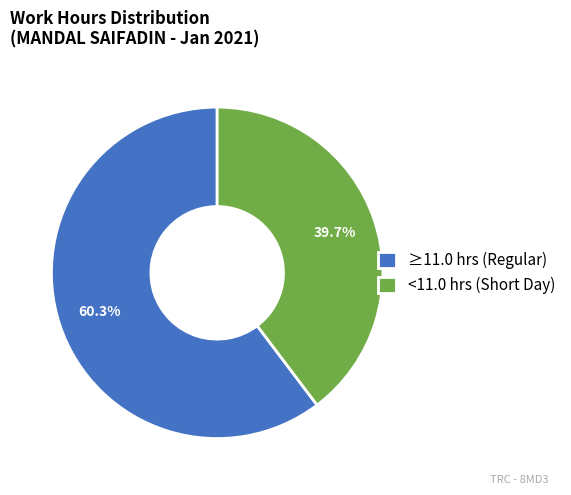

Which category has the smallest portion of the pie?

<11.0 hrs (Short Day)